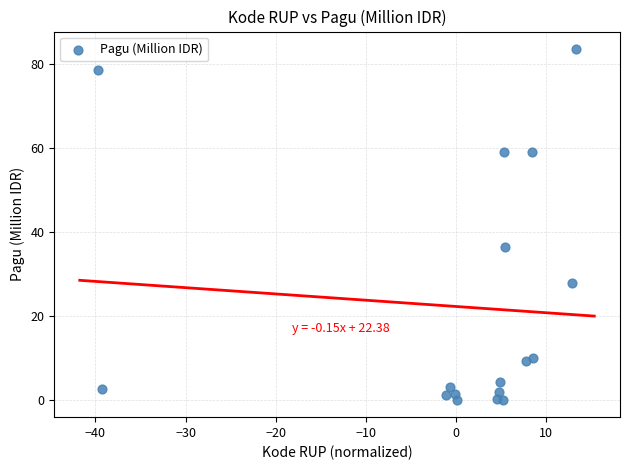

What Y value in the scatter plot is closest to 41?

36.5